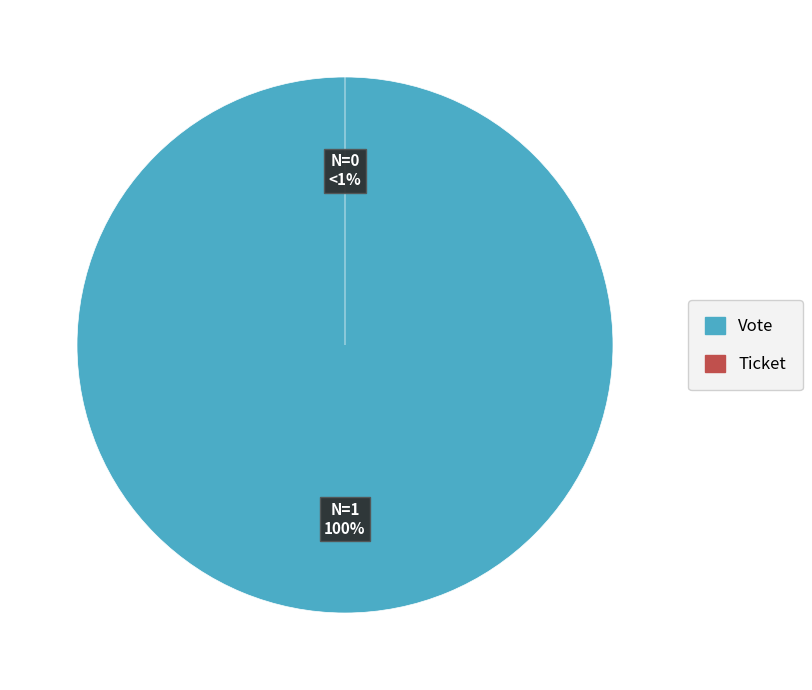

What is the largest slice in the pie chart?

Vote